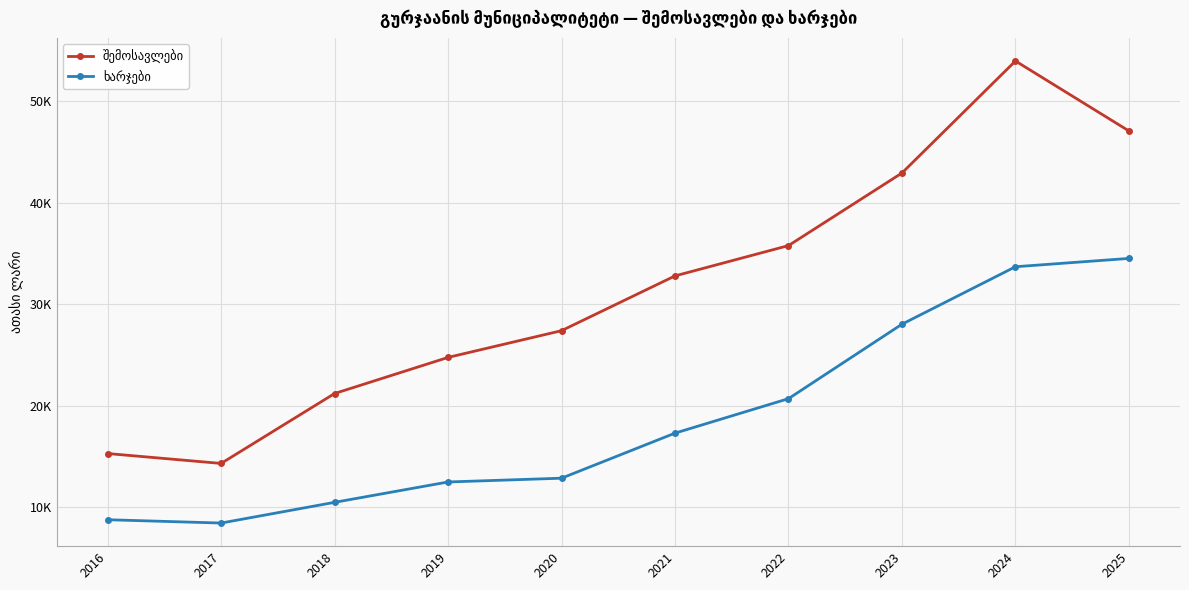

True or false: ხარჯები and შემოსავლები cross at least once.

False